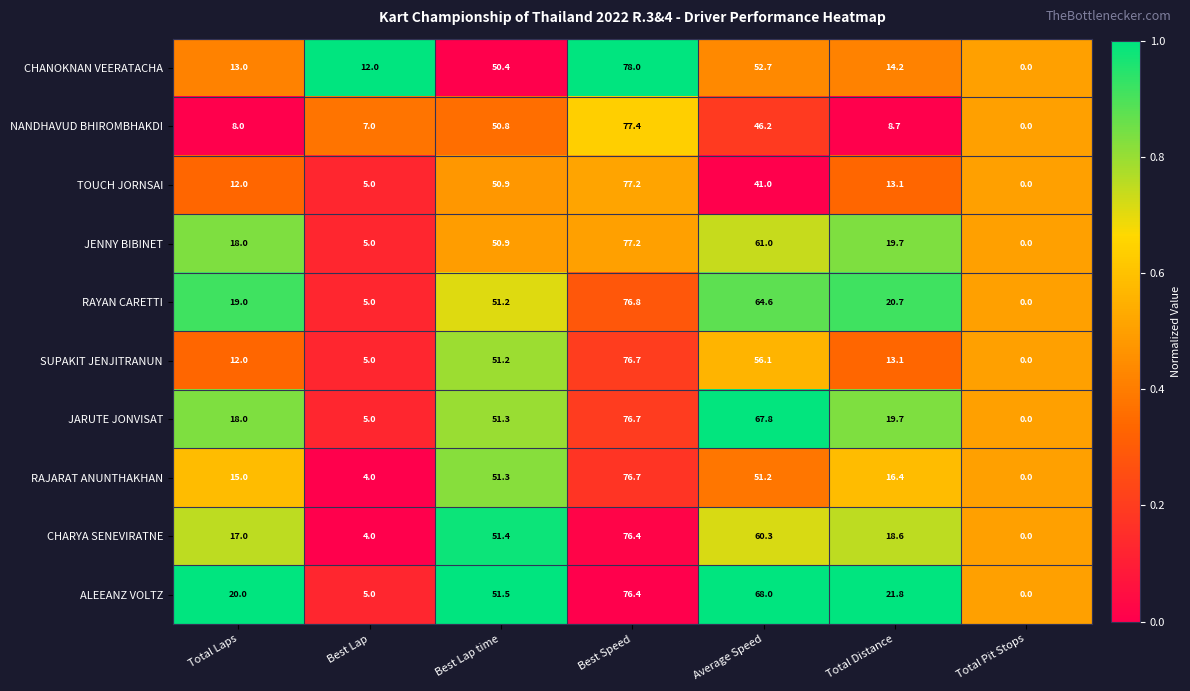

Which series has the largest range (max minus min)?

CHANOKNAN VEERATACHA